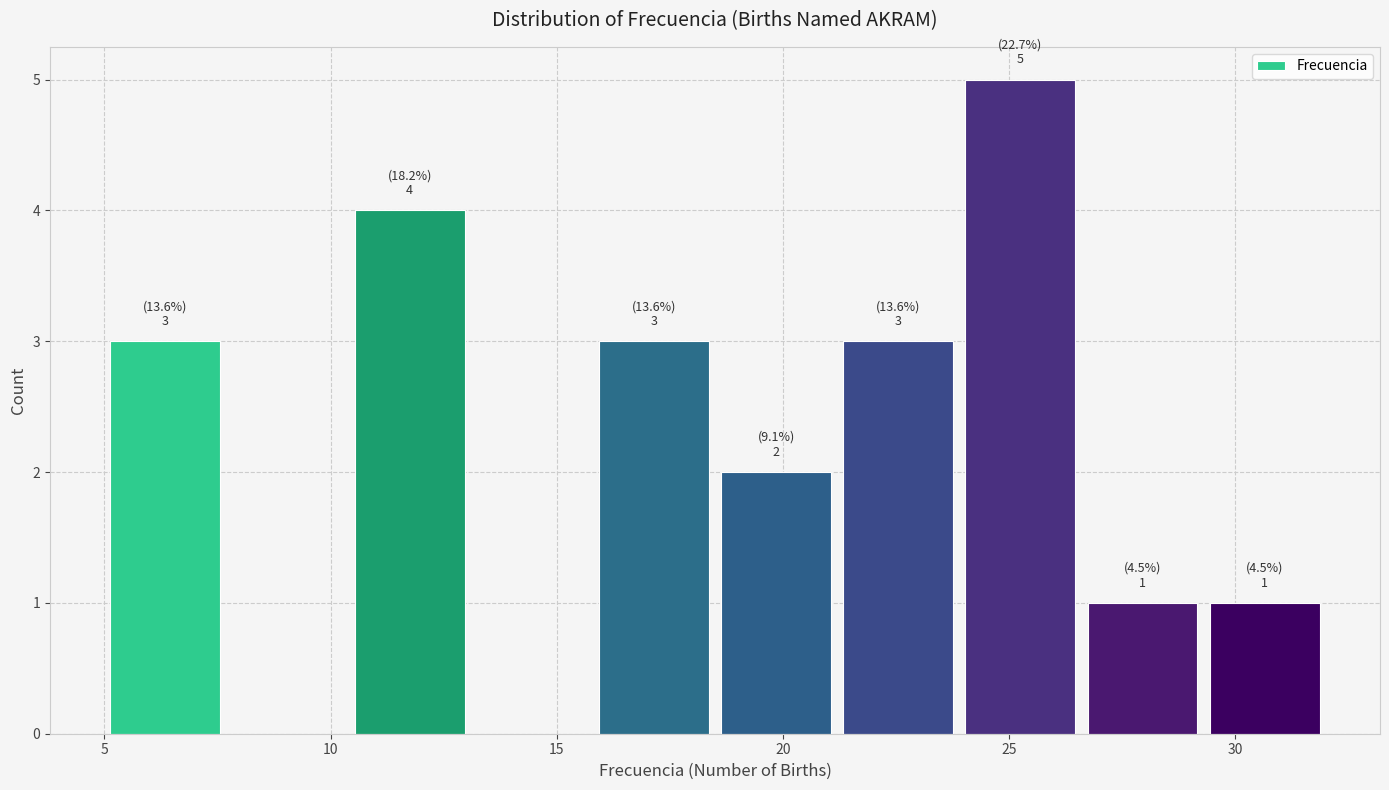

Over which range of the x-axis is the bar tallest?

23.9 to 26.6